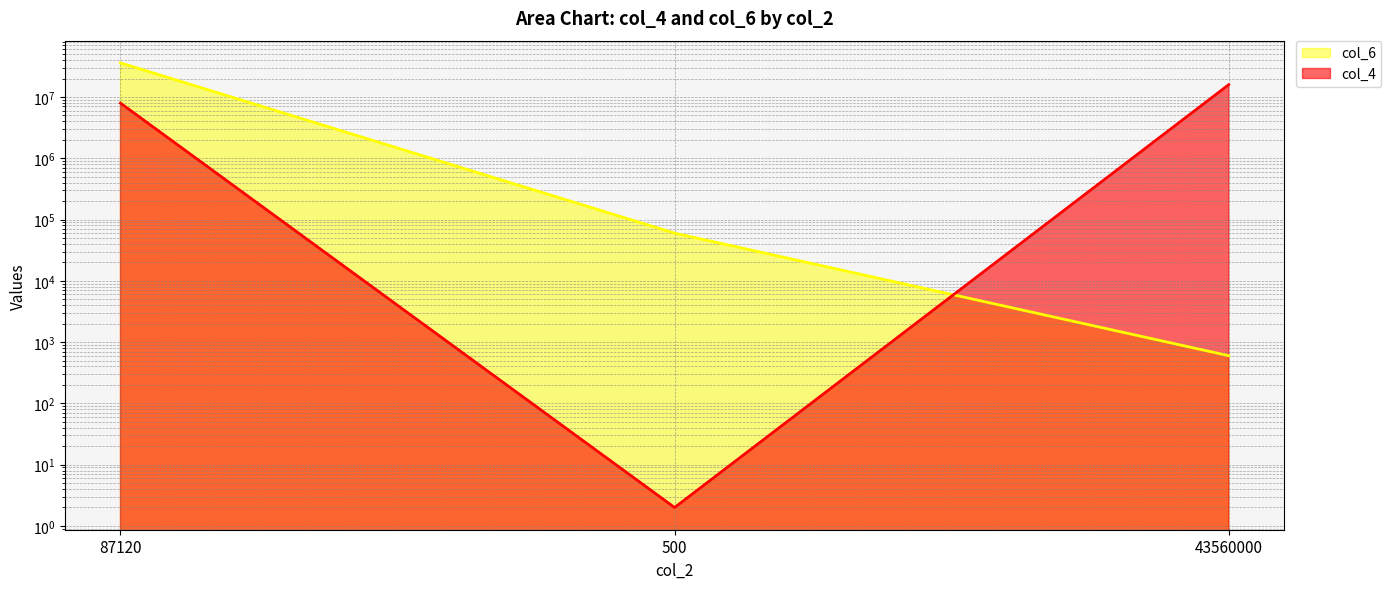

What is the sum of the col_6 values at 87120 and 43560000?

36000600